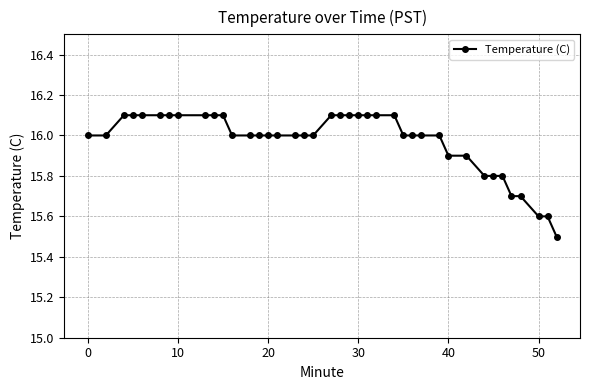

What is the minimum value shown in the chart?

15.5